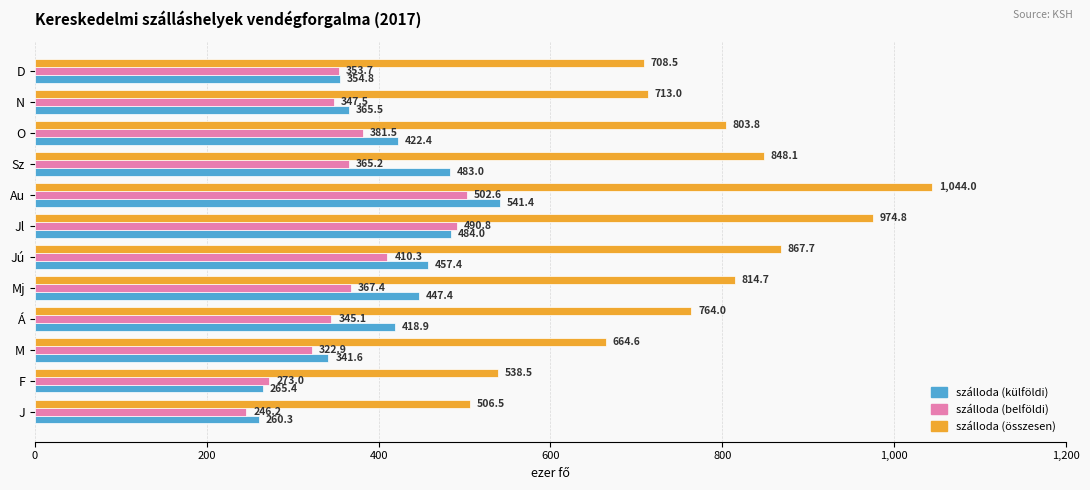

Rank the categories by szálloda (összesen) value from lowest to highest.

J, F, M, D, N, Á, O, Mj, Sz, Jú, Jl, Au